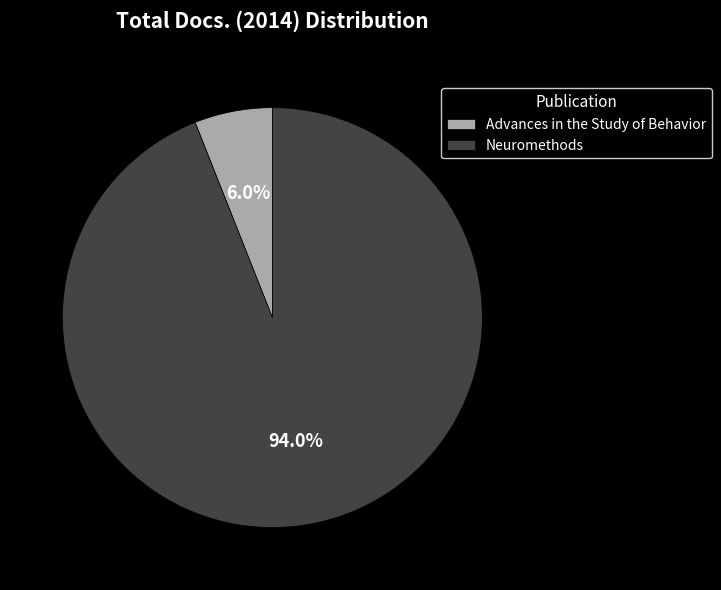

How much of the chart is everything except Neuromethods?

6.0%